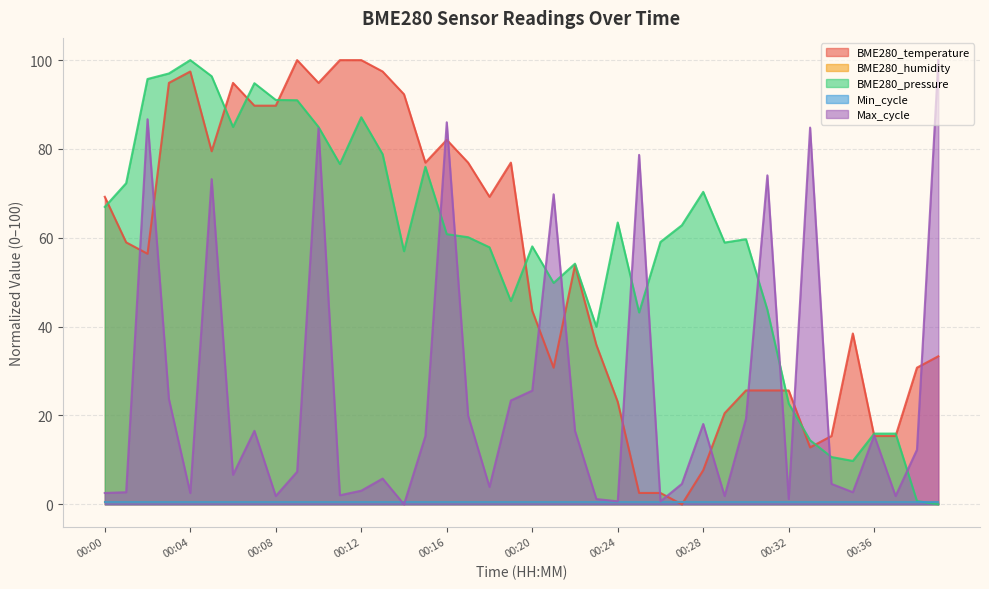

How many times do BME280_temperature and BME280_pressure cross each other?

10